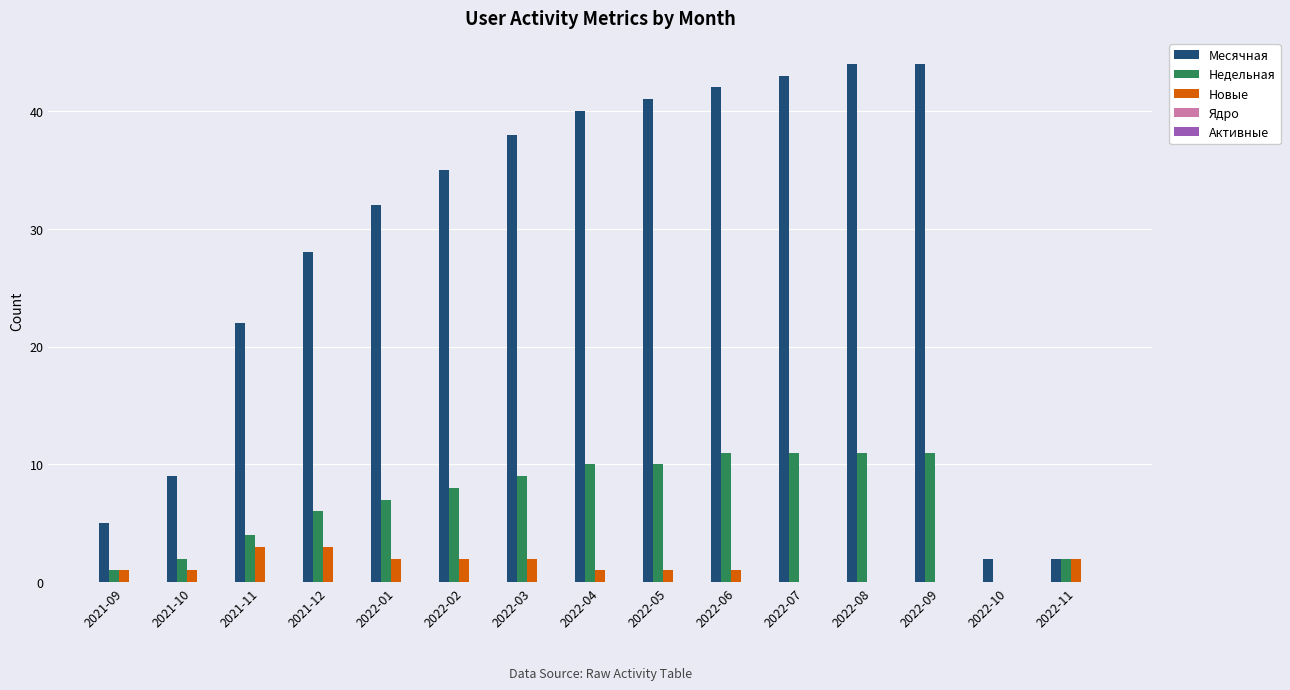

Which series has the largest total across all categories?

Месячная